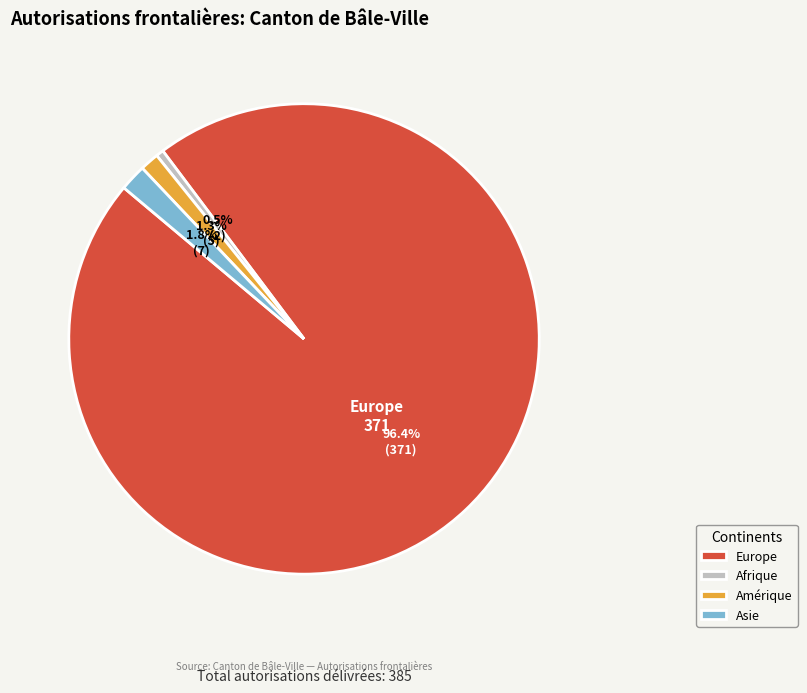

Which slice is the smallest?

Afrique